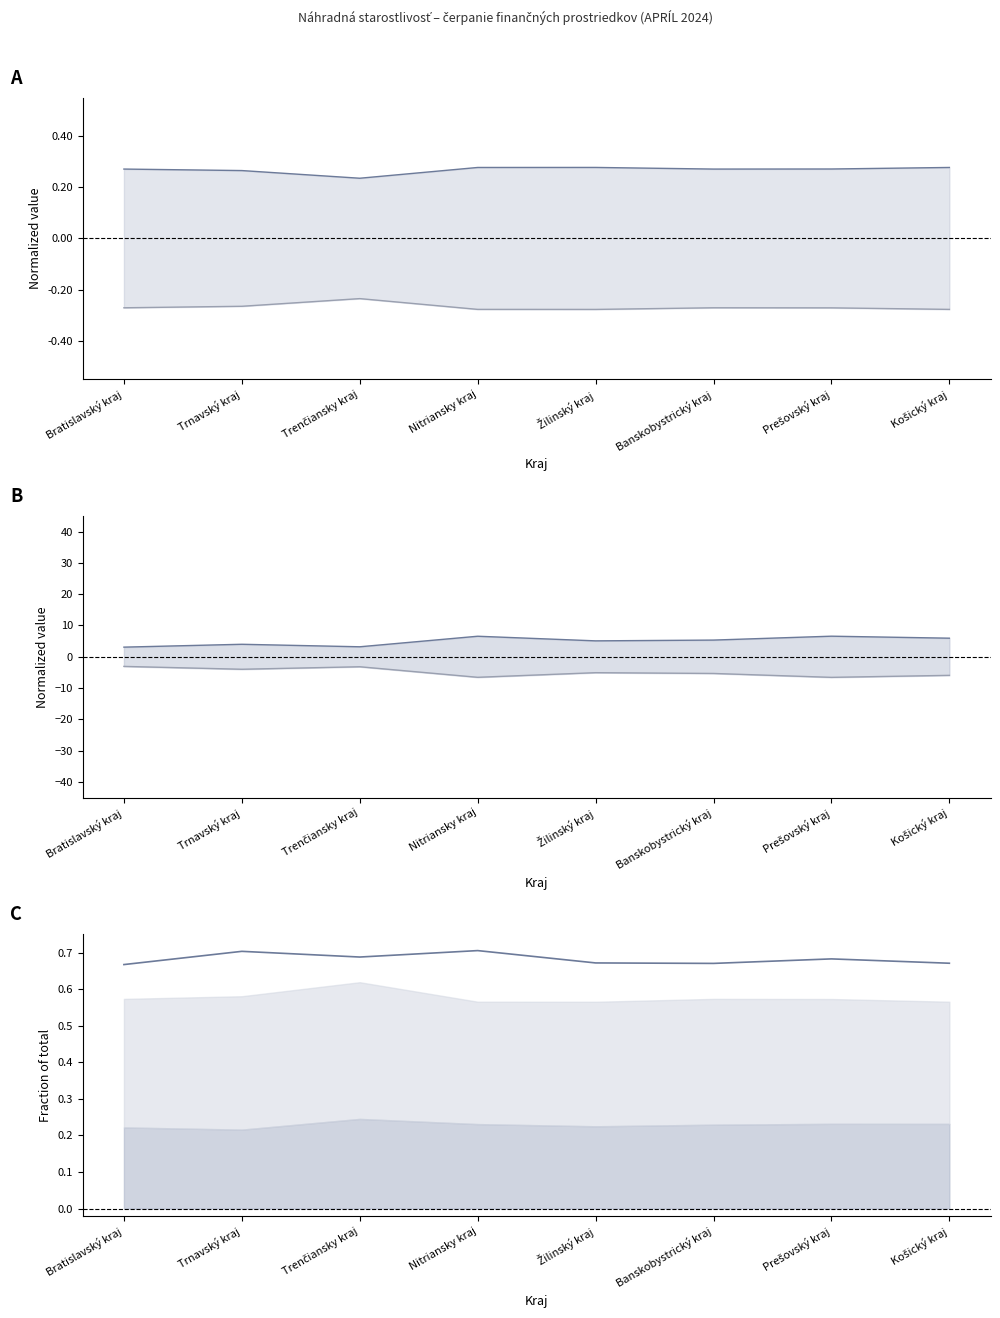

Which label corresponds to the smallest value in the chart?

Prešovský kraj